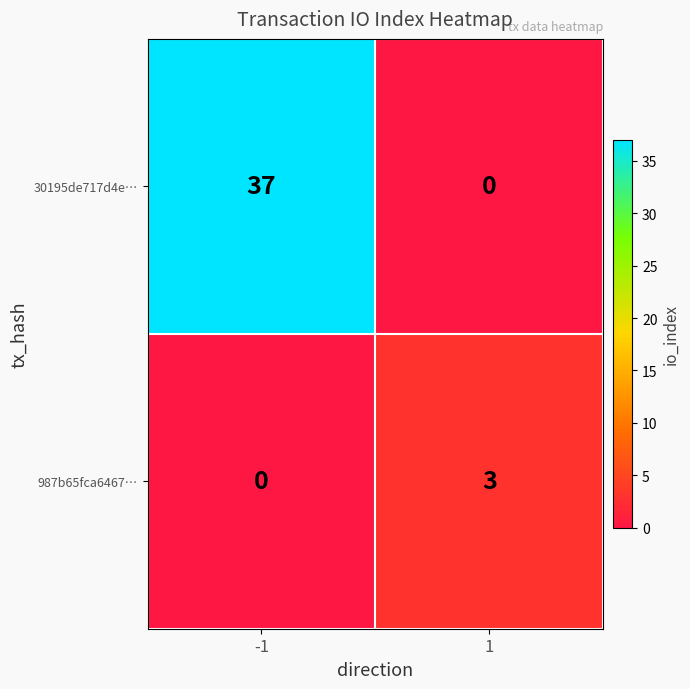

What is the maximum value shown in the chart?

37